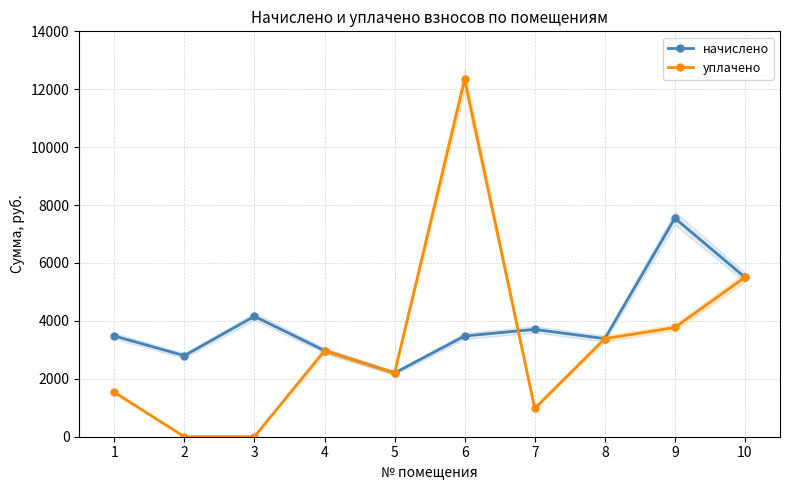

True or false: начислено and уплачено cross at least once.

True